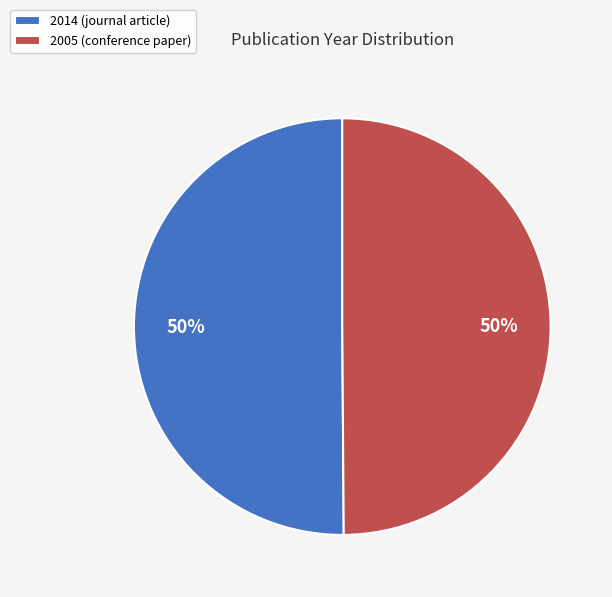

To the nearest percent, what percentage of the pie is 2014 (journal article)?

50%